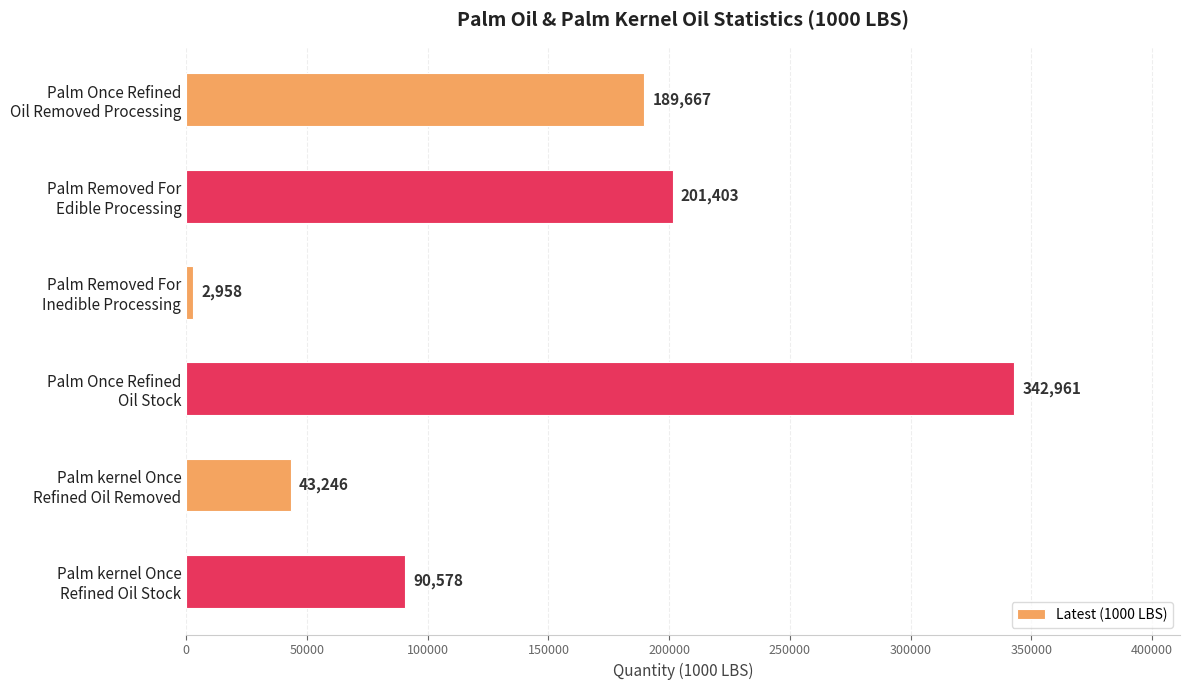

What is the sum of all values?

870813